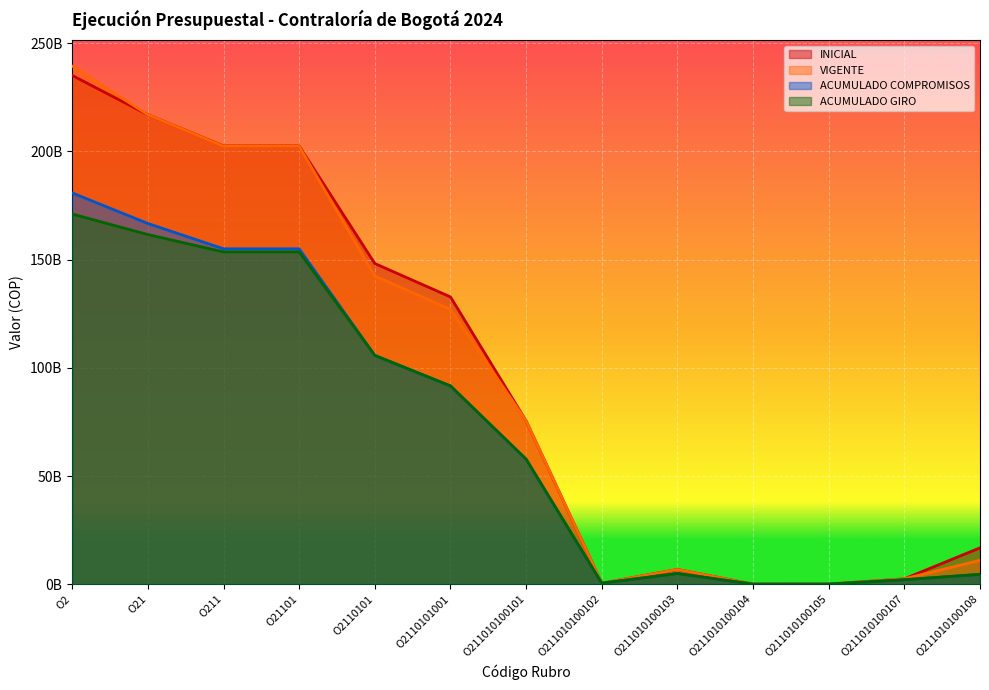

What is the value of the VIGENTE point at the 11th from the left?

61809000